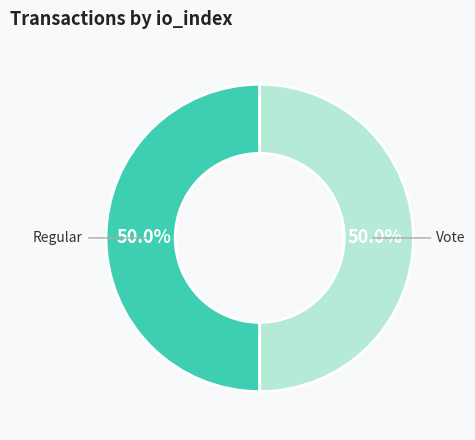

How many slices are in this pie chart?

2